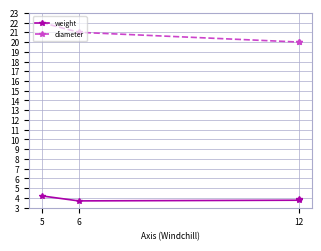

What are all the series names shown in the legend?

weight, diameter